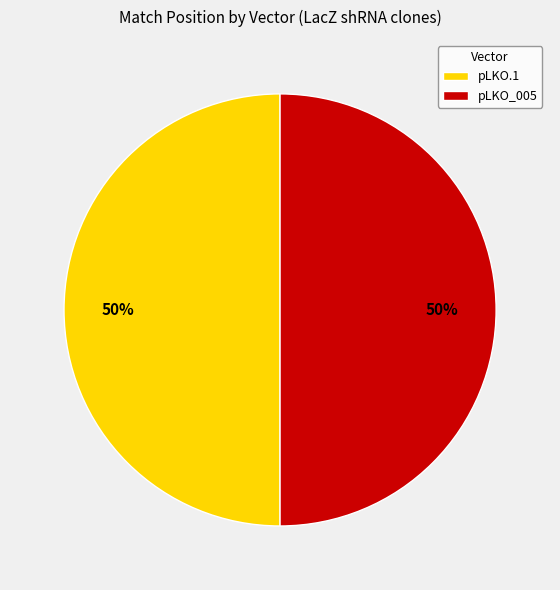

Count the number of slices in the pie.

2